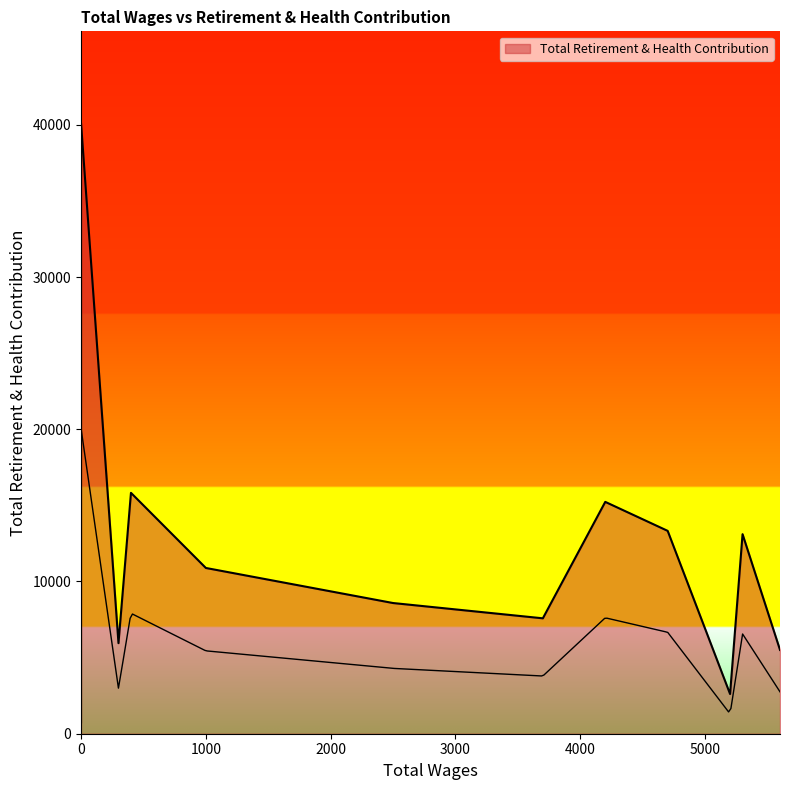

How many series are shown in this chart?

1